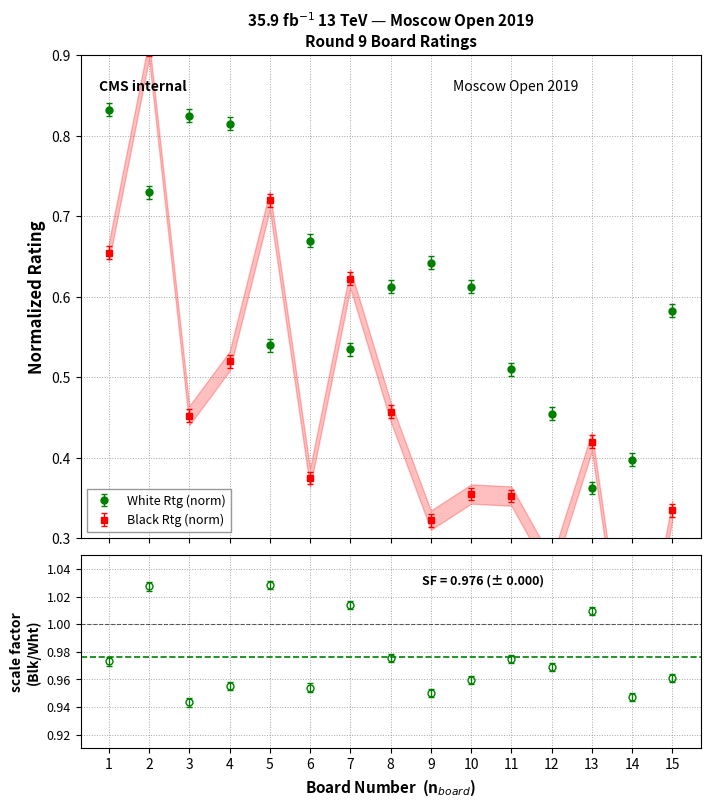

The value of White Rating at 10 is 1.1. True or false?

False